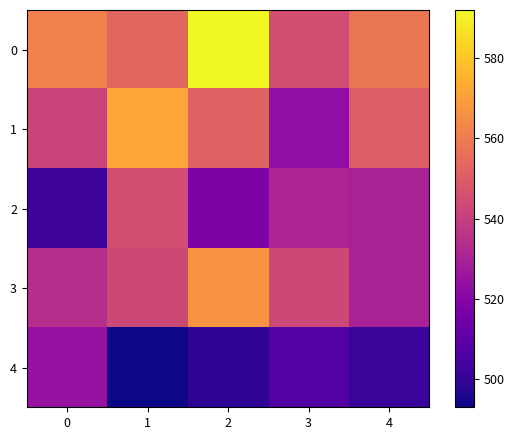

Which category has the lowest value across all series?

1